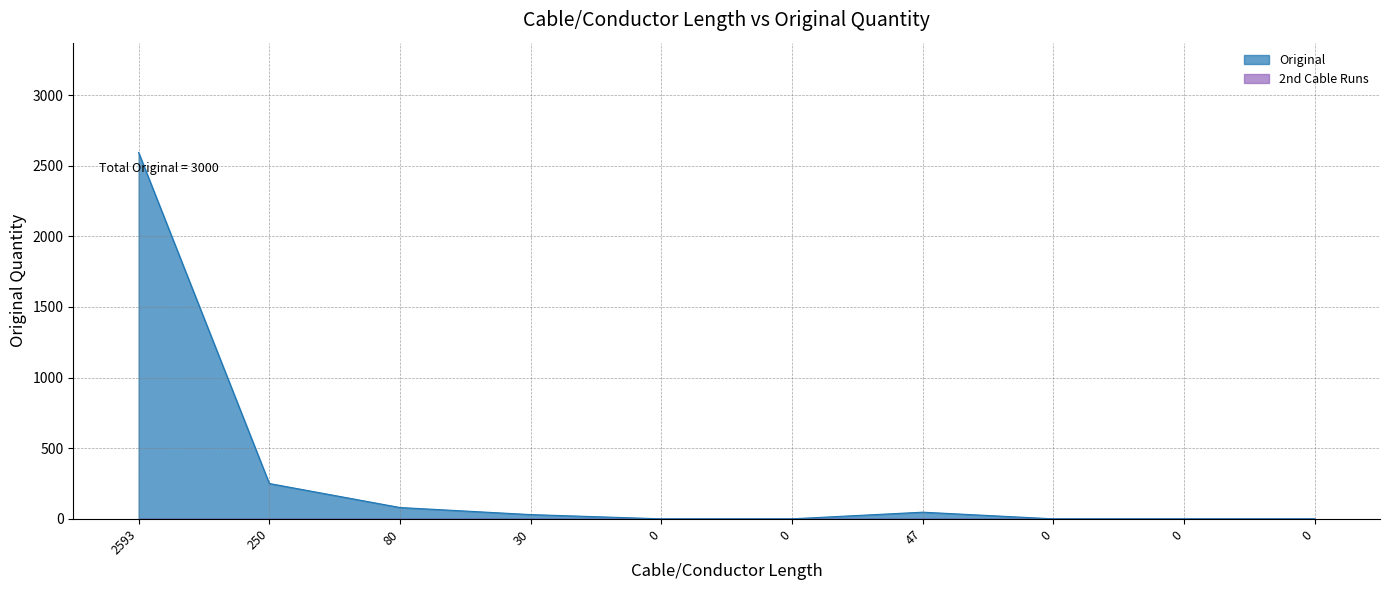

What is the change in value from 2593 to 0?

-2593